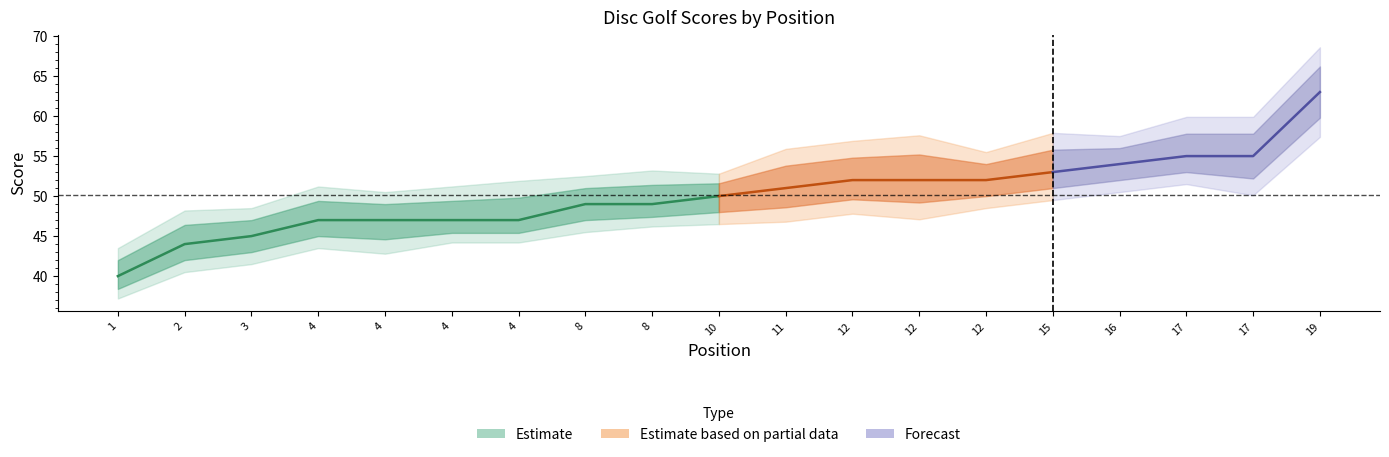

What is the value of the event_total_score point at the 11th from the left?

51